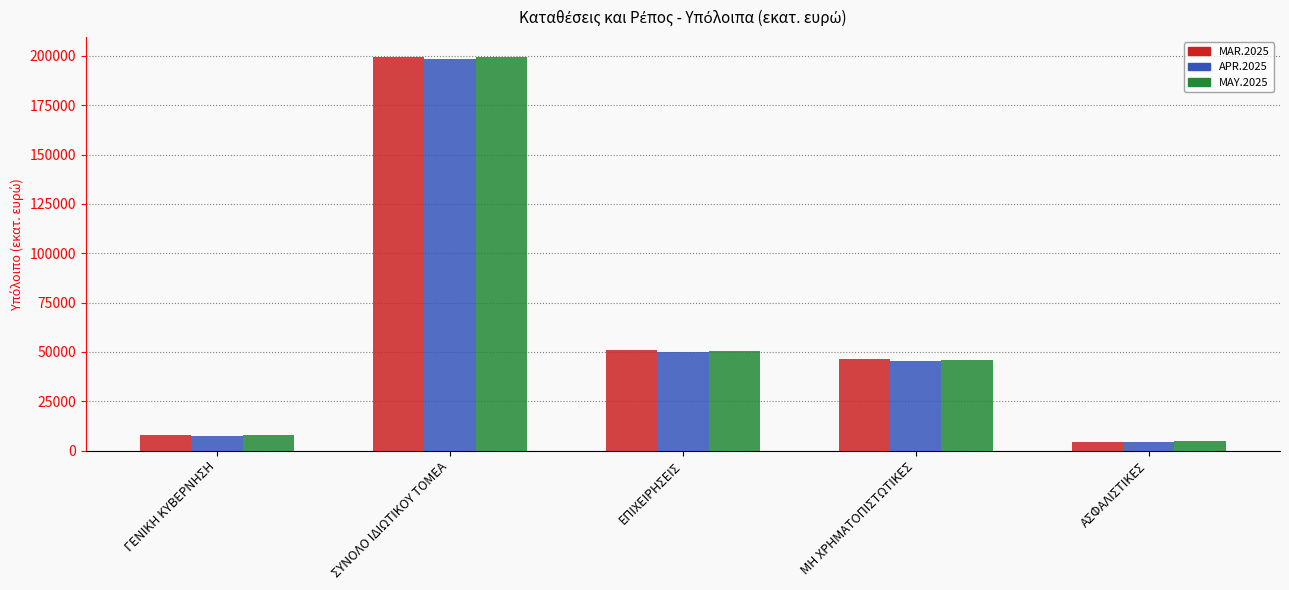

What is the difference between the MAR.2025 values at ΕΠΙΧΕΙΡΗΣΕΙΣ and ΓΕΝΙΚΗ ΚΥΒΕΡΝΗΣΗ?

42812.1